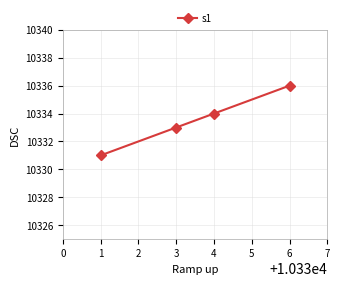

What is the value of the 3rd point from the left?

10334